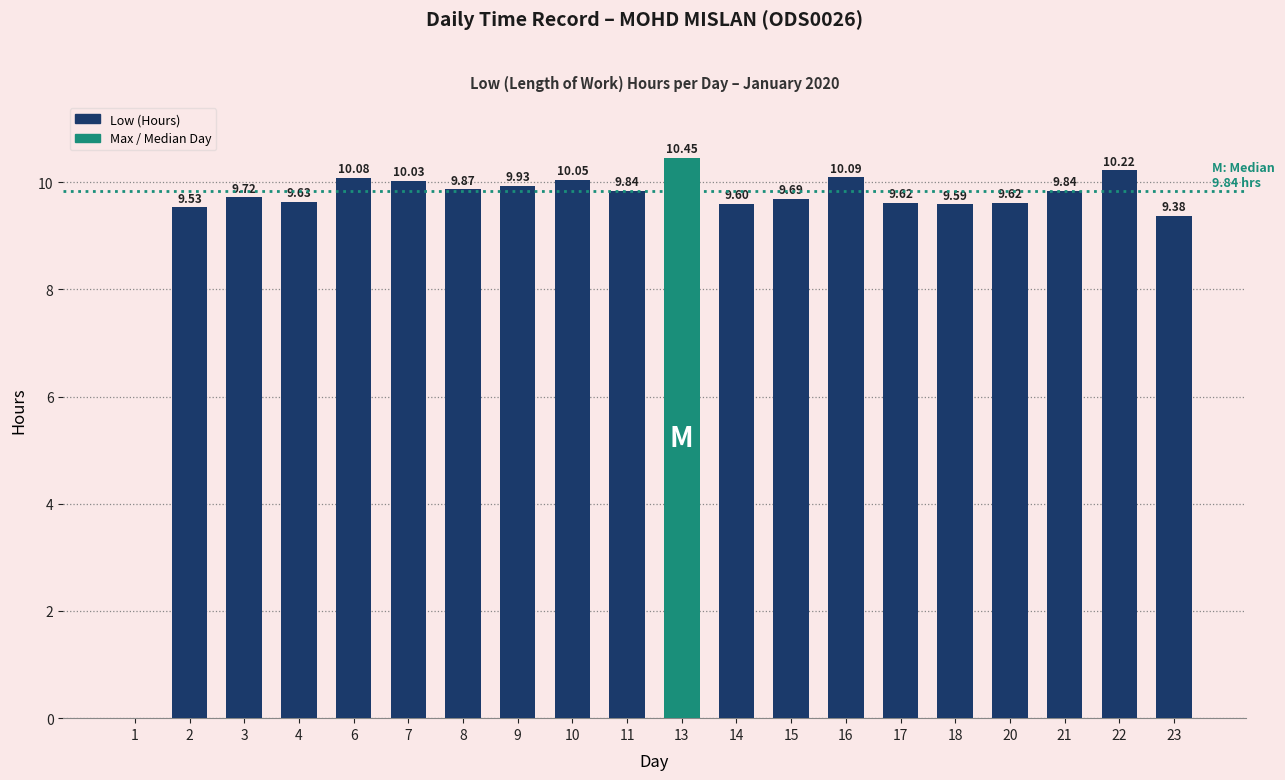

What is the change in value from 1 to 14?

+9.6